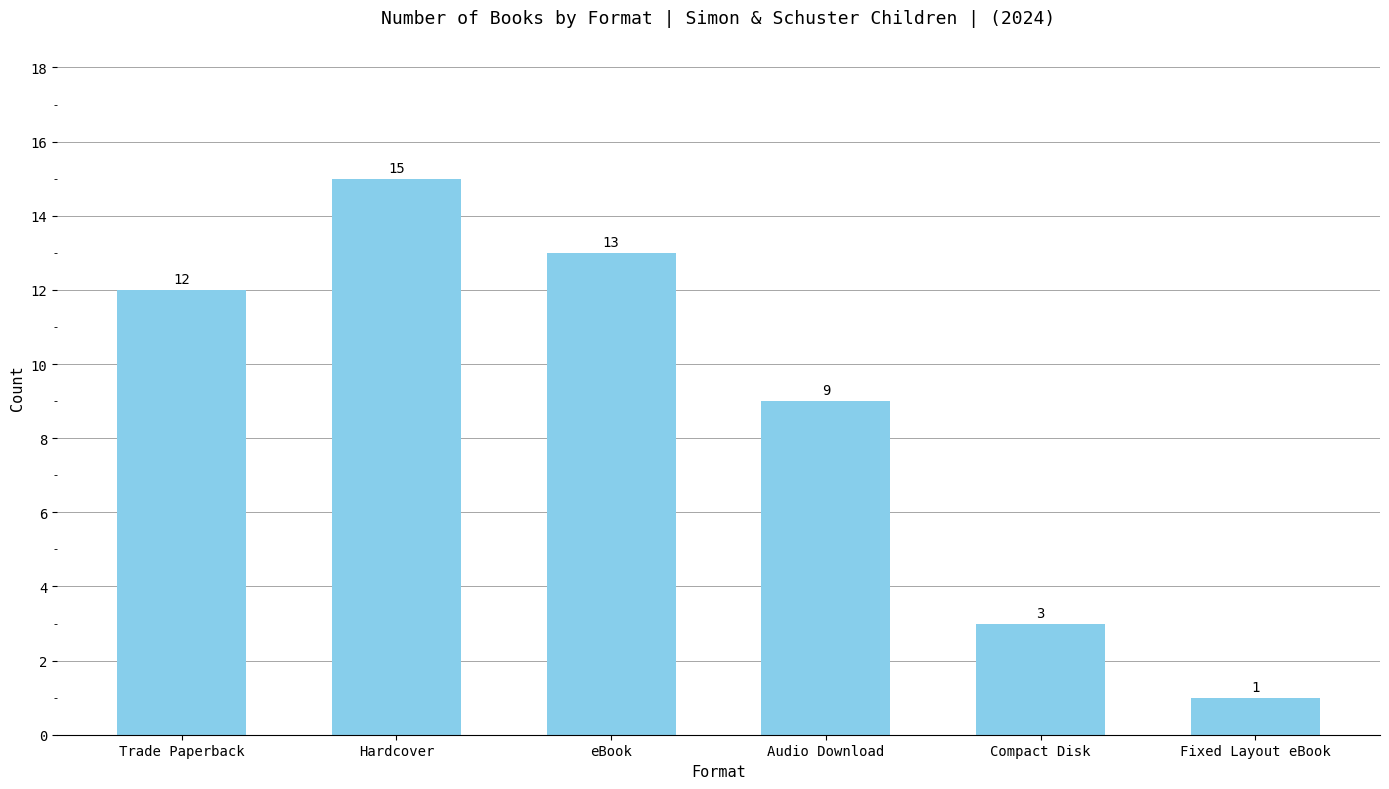

At which category does the chart reach its minimum across all series?

Fixed Layout eBook